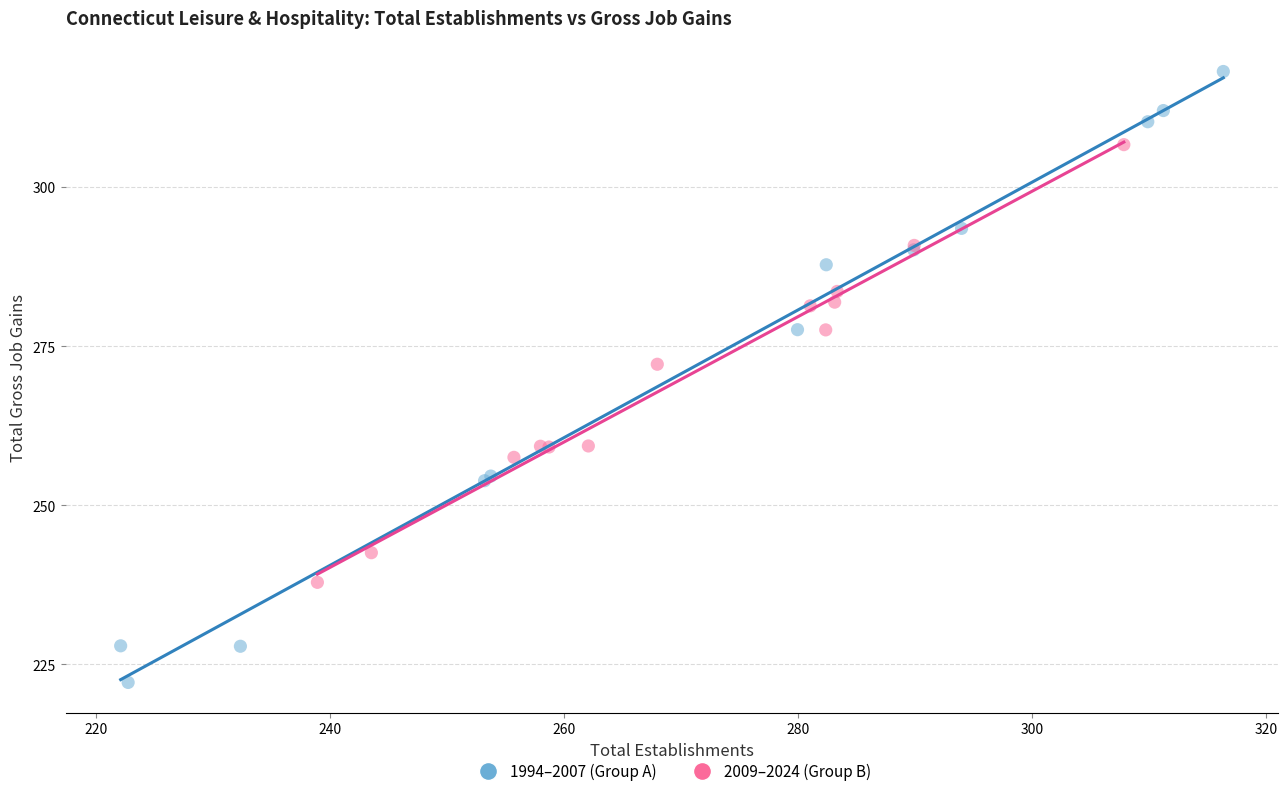

Which series contains the lowest Y value?

1994–2007 (Group A)